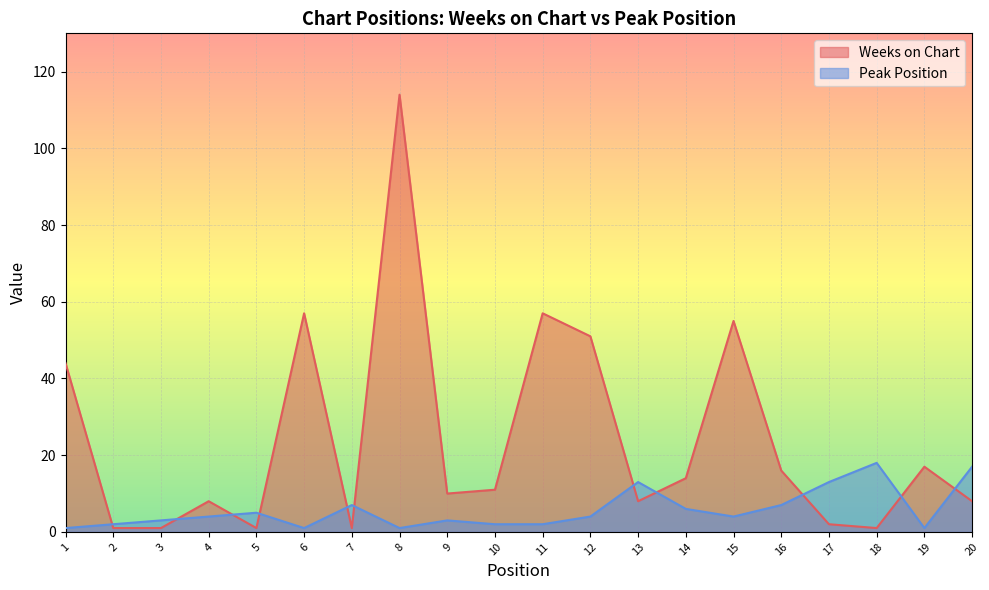

How many intersections are there between Weeks on Chart and Peak Position?

11